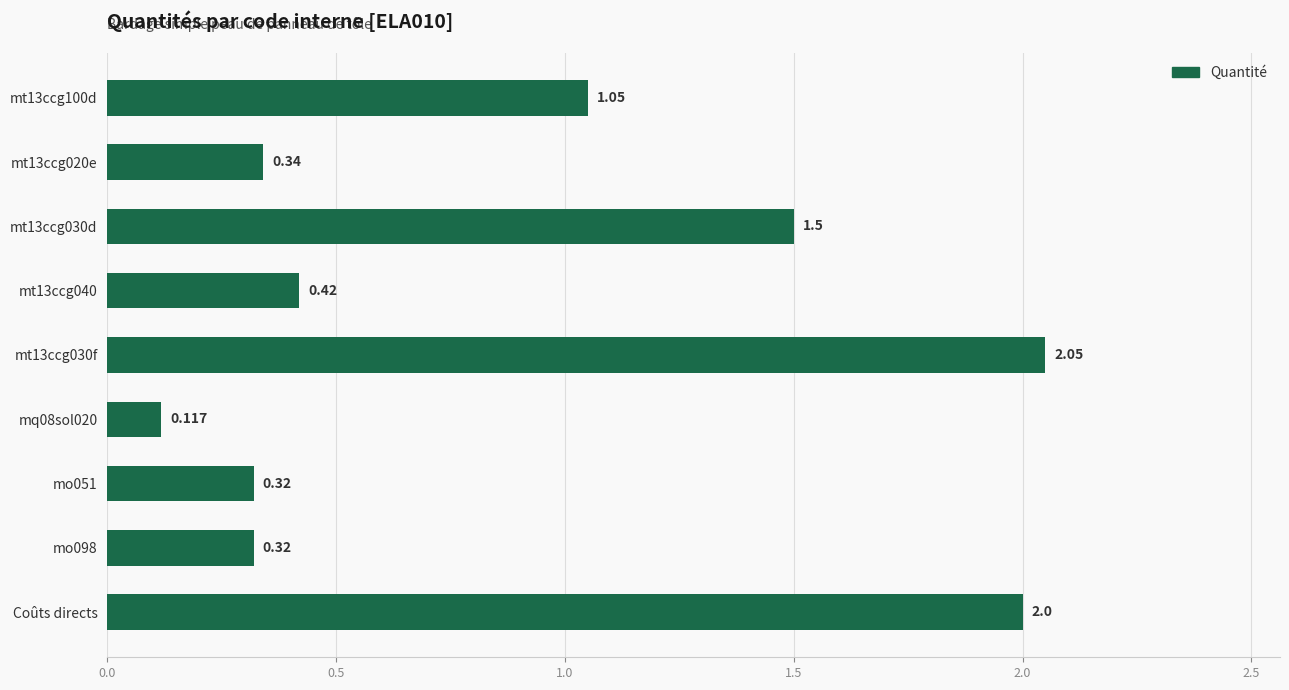

How many bars are there in total?

9